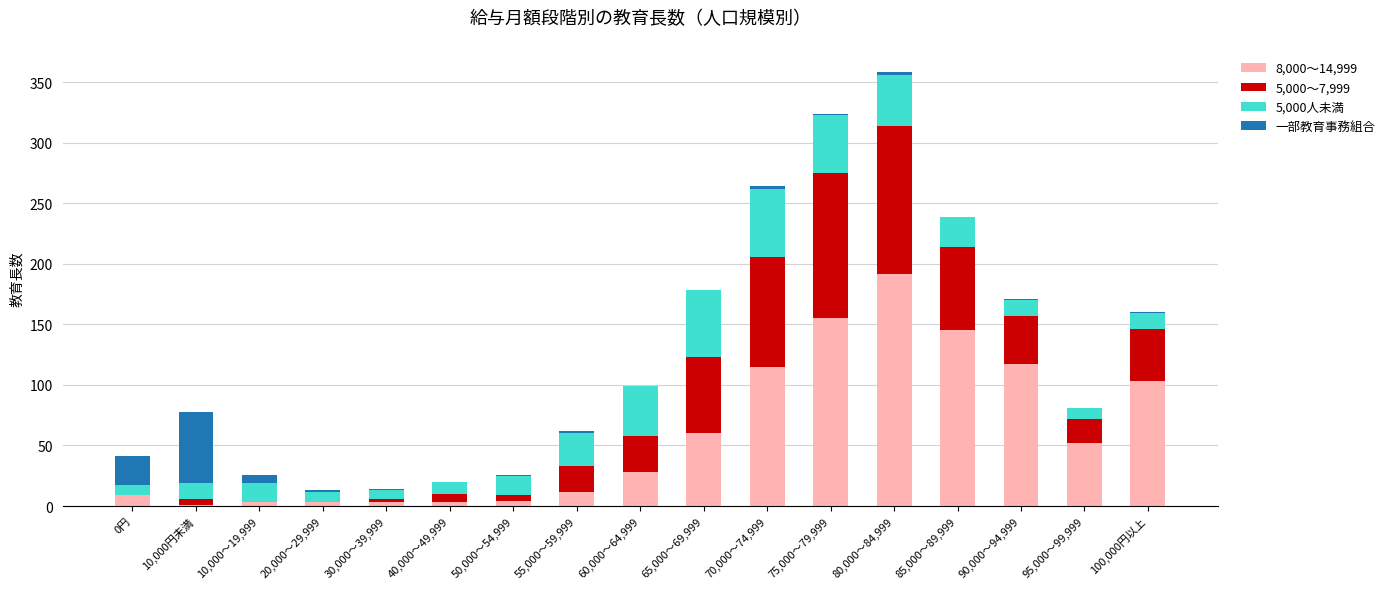

Count the number of categories in the chart.

17